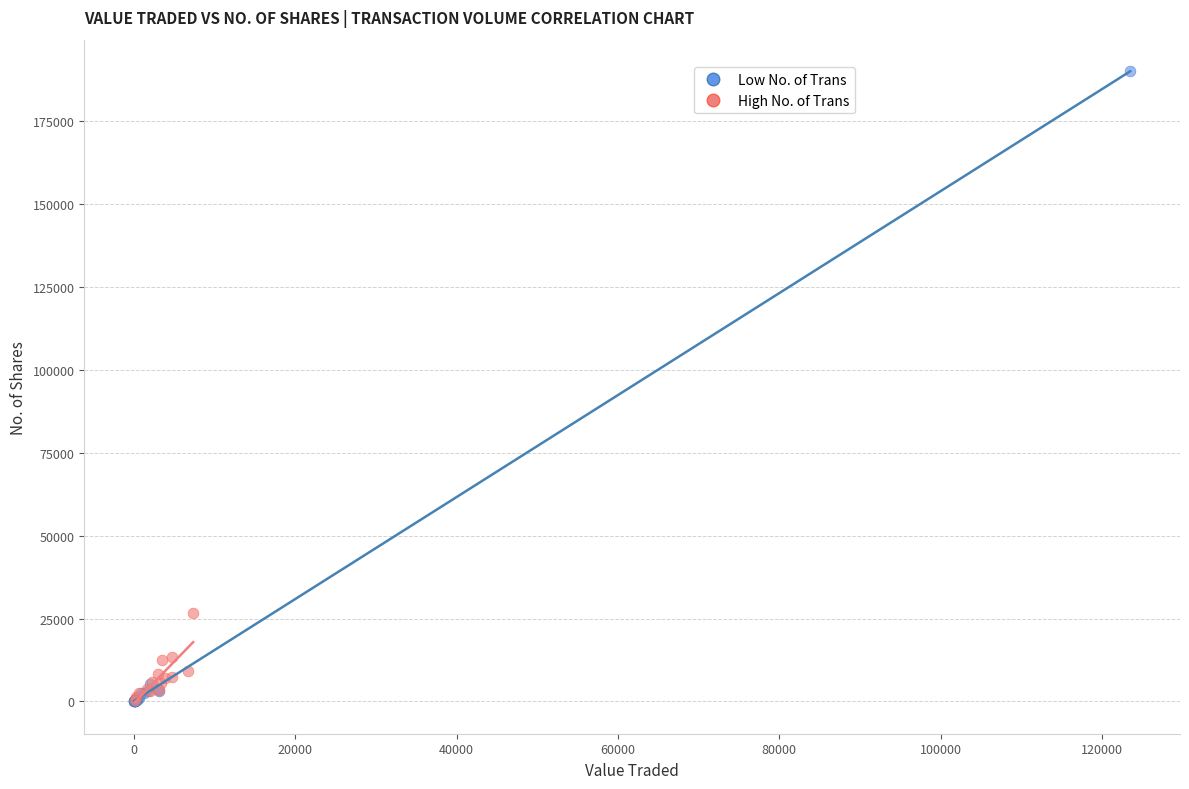

Which series has the largest Y range (max minus min)?

Low No. of Trans